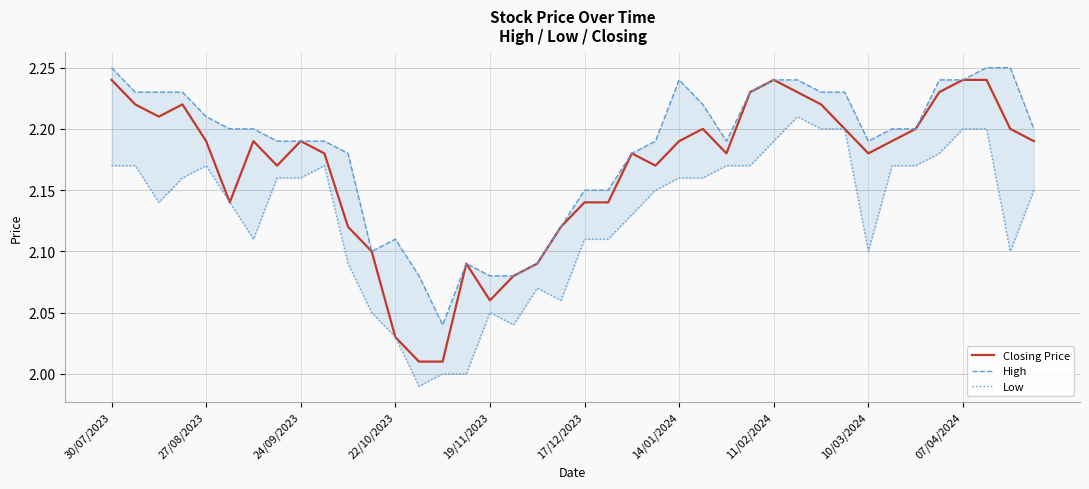

Between 23 and 29, which is larger?

29